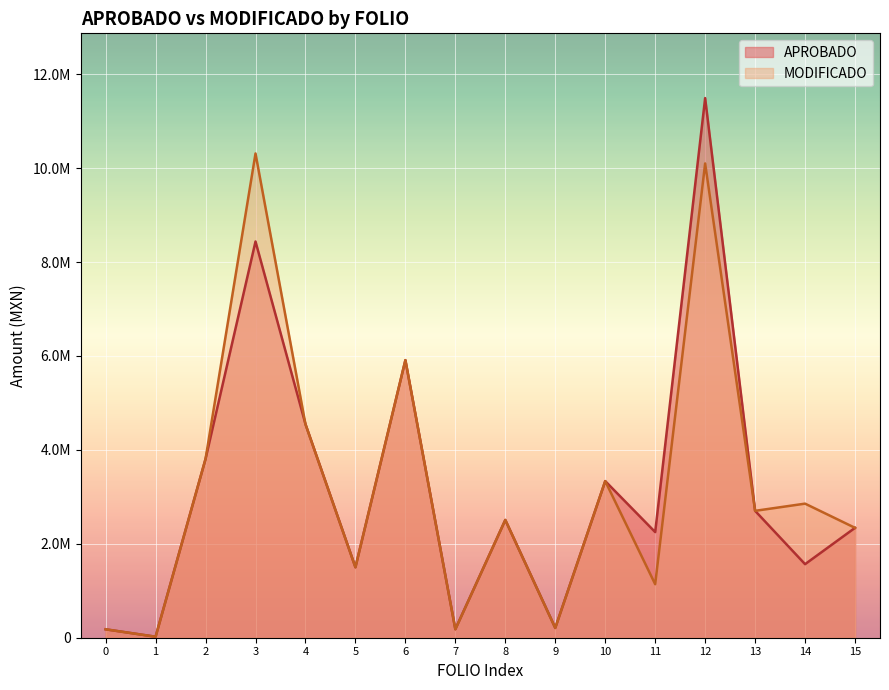

What are all the series names shown in the legend?

APROBADO, MODIFICADO